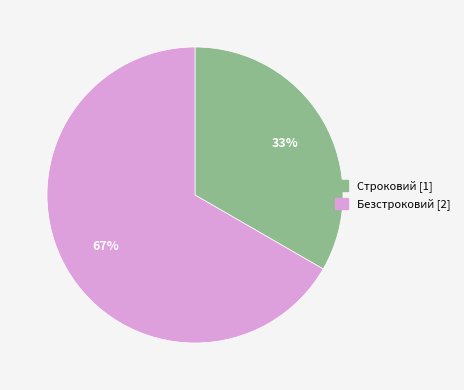

What is the largest slice in the pie chart?

Безстроковий